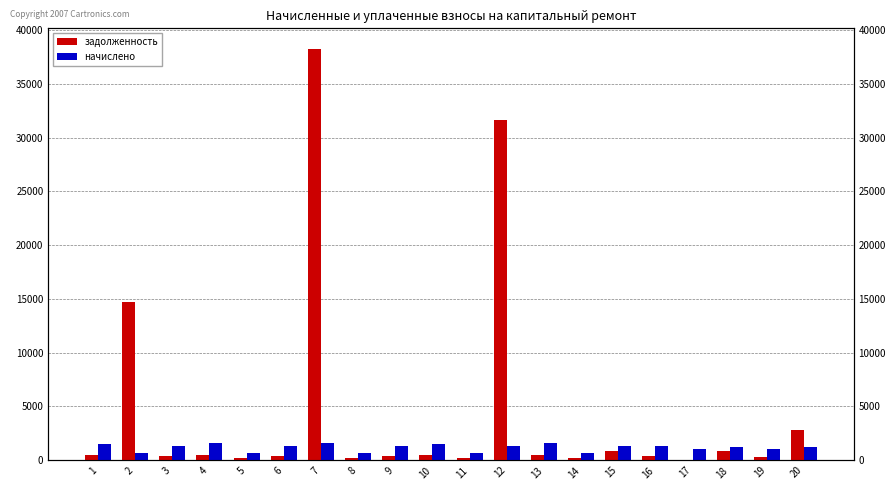

Where does the задолженность series first go above 514?

1